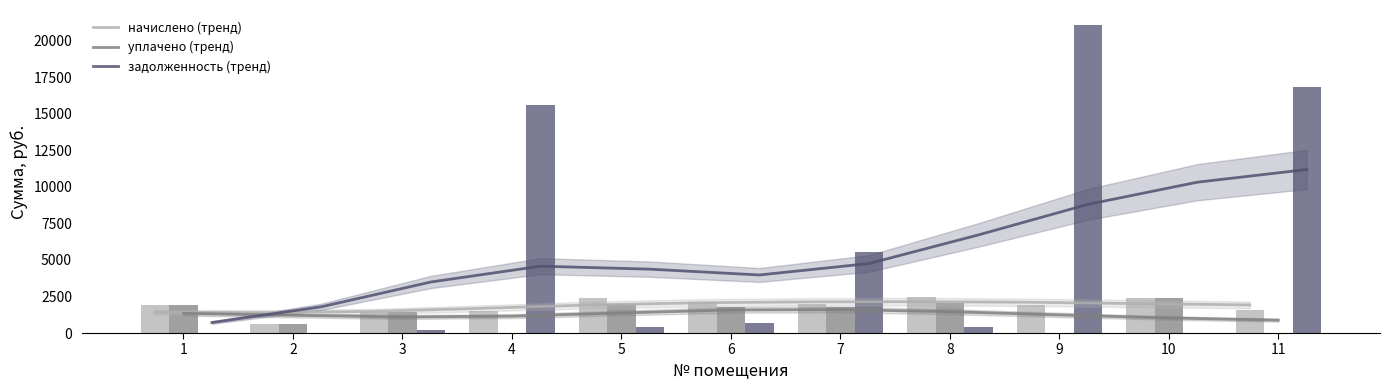

Are the bars grouped side by side (vs. stacked)?

Yes